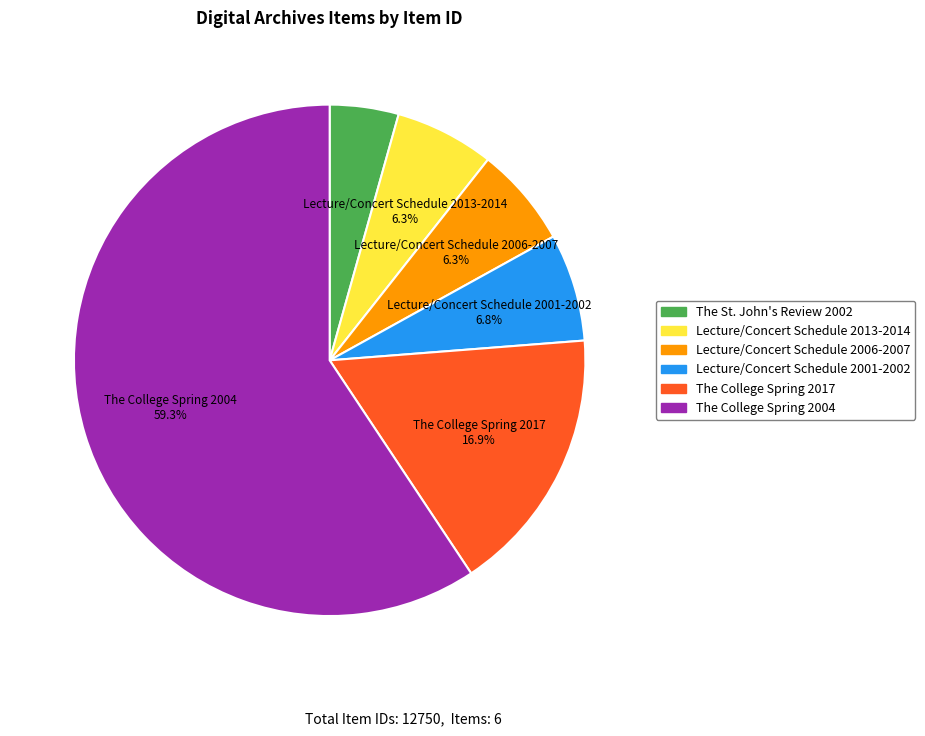

Is it true that The College Spring 2004 is 54% of the pie?

False